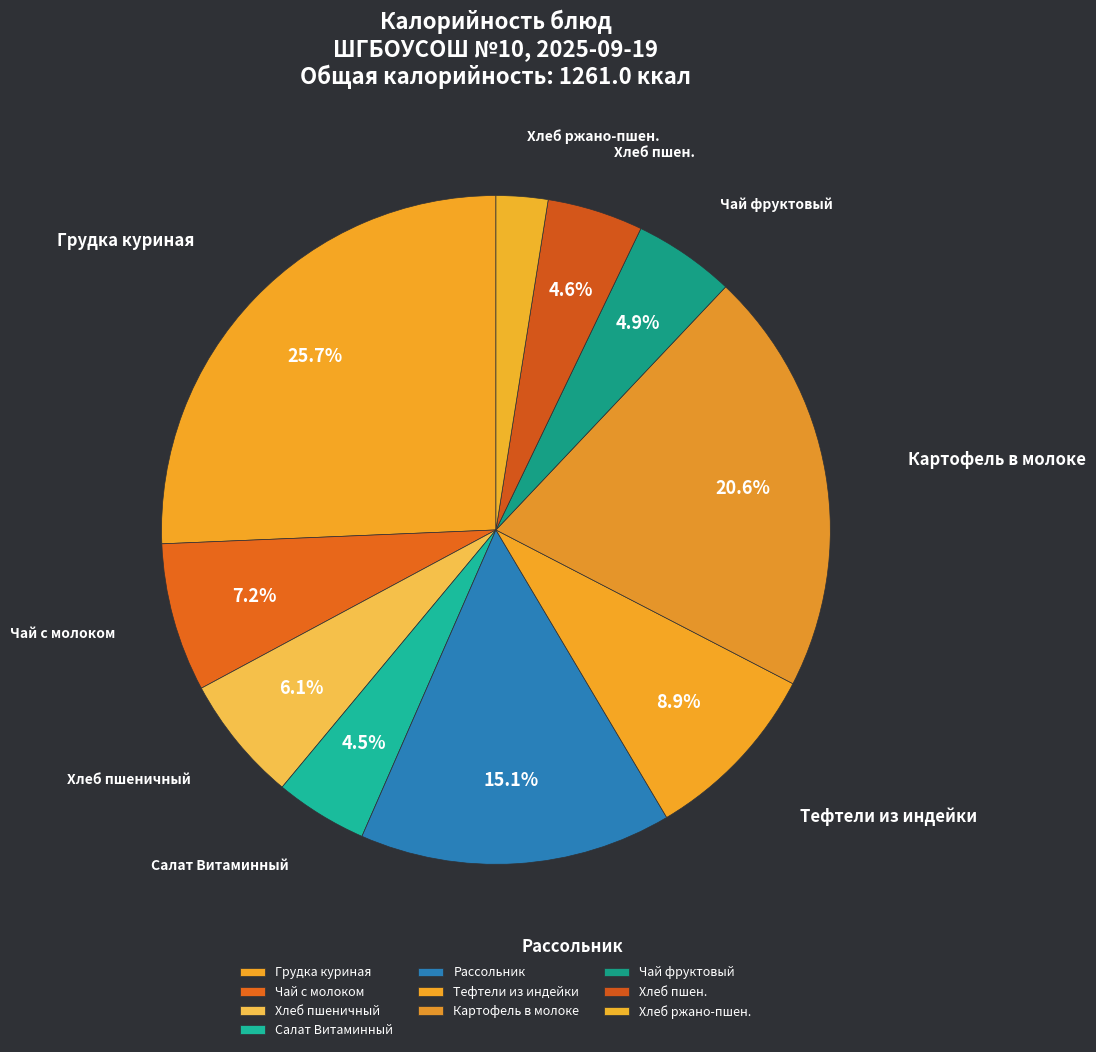

To the nearest percent, what portion does Грудка куриная represent?

26%